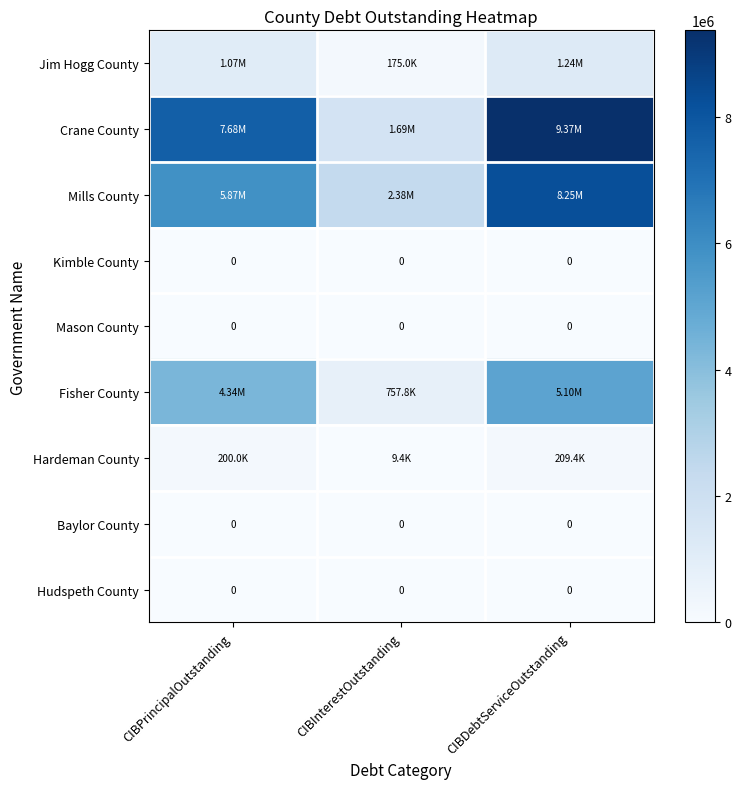

At how many categories does at least one series exceed 8581845?

1